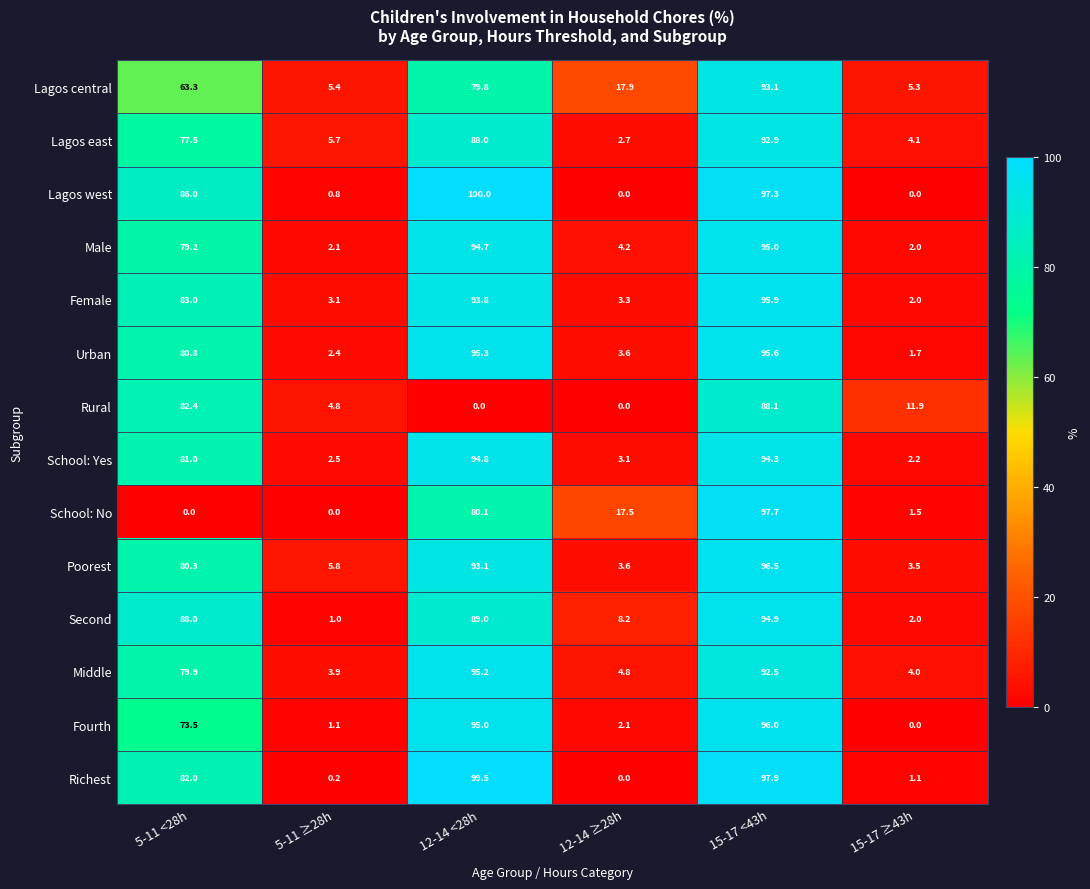

What is the spread (max minus min) of values at 15-17 <43h?

9.8